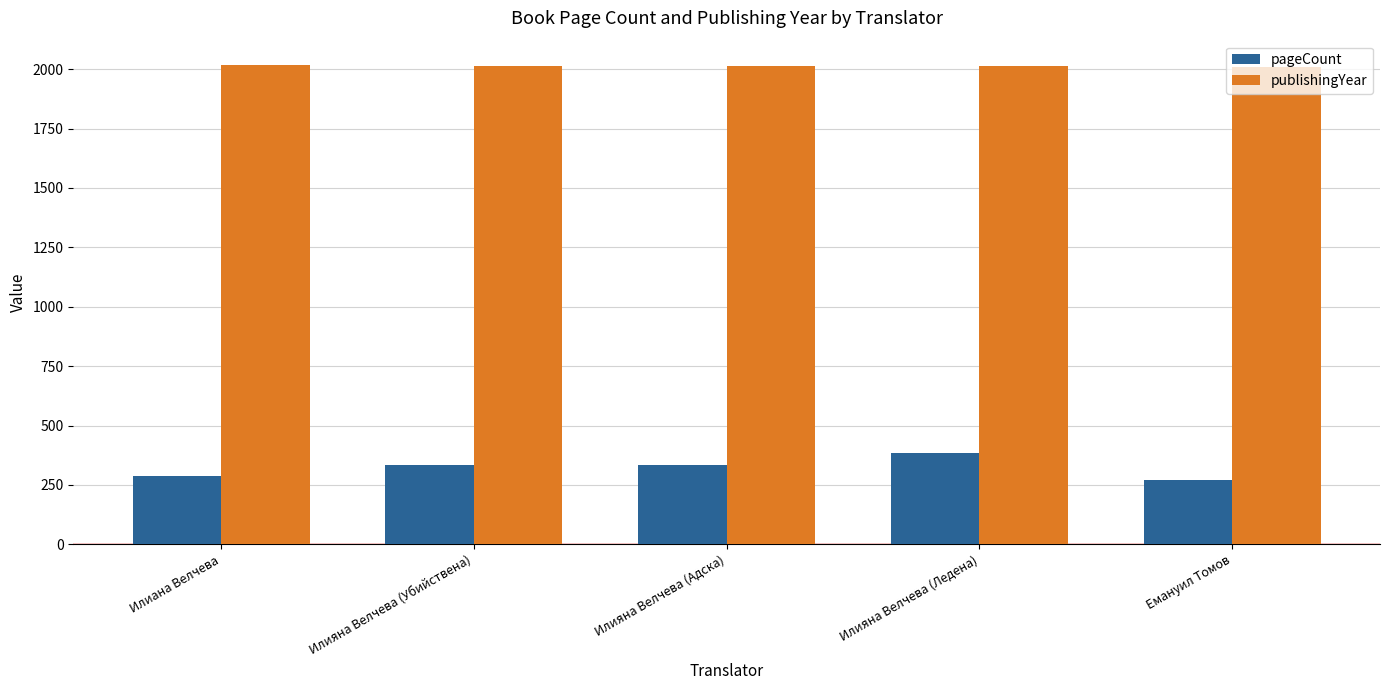

What is the difference between the second highest and minimum values in the pageCount series?

64